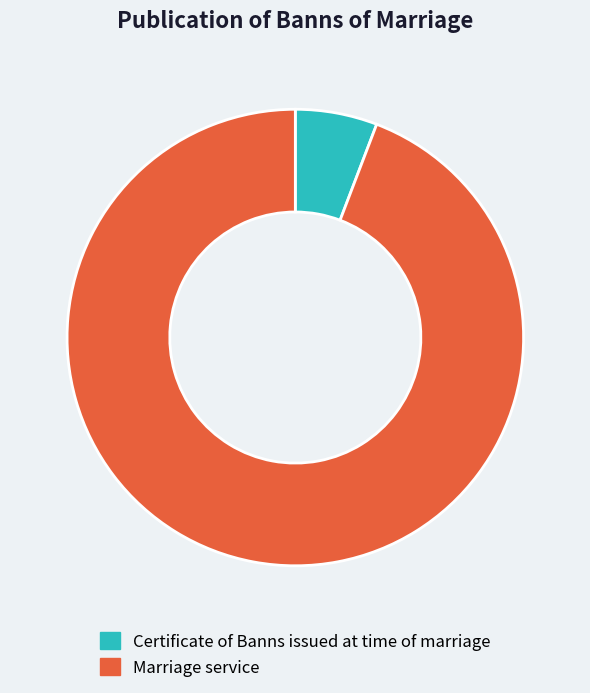

Rank the categories by value from highest to lowest.

Marriage service, Certificate of Banns issued at time of marriage